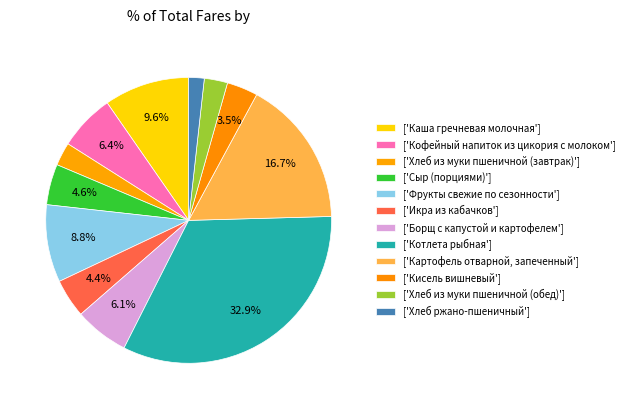

Rank the categories by value from lowest to highest.

Хлеб ржано-пшеничный, Хлеб из муки пшеничной (завтрак), Хлеб из муки пшеничной (обед), Кисель вишневый, Икра из кабачков, Сыр (порциями), Борщ с капустой и картофелем, Кофейный напиток из цикория с молоком, Фрукты свежие по сезонности, Каша гречневая молочная, Картофель отварной, запеченный, Котлета рыбная